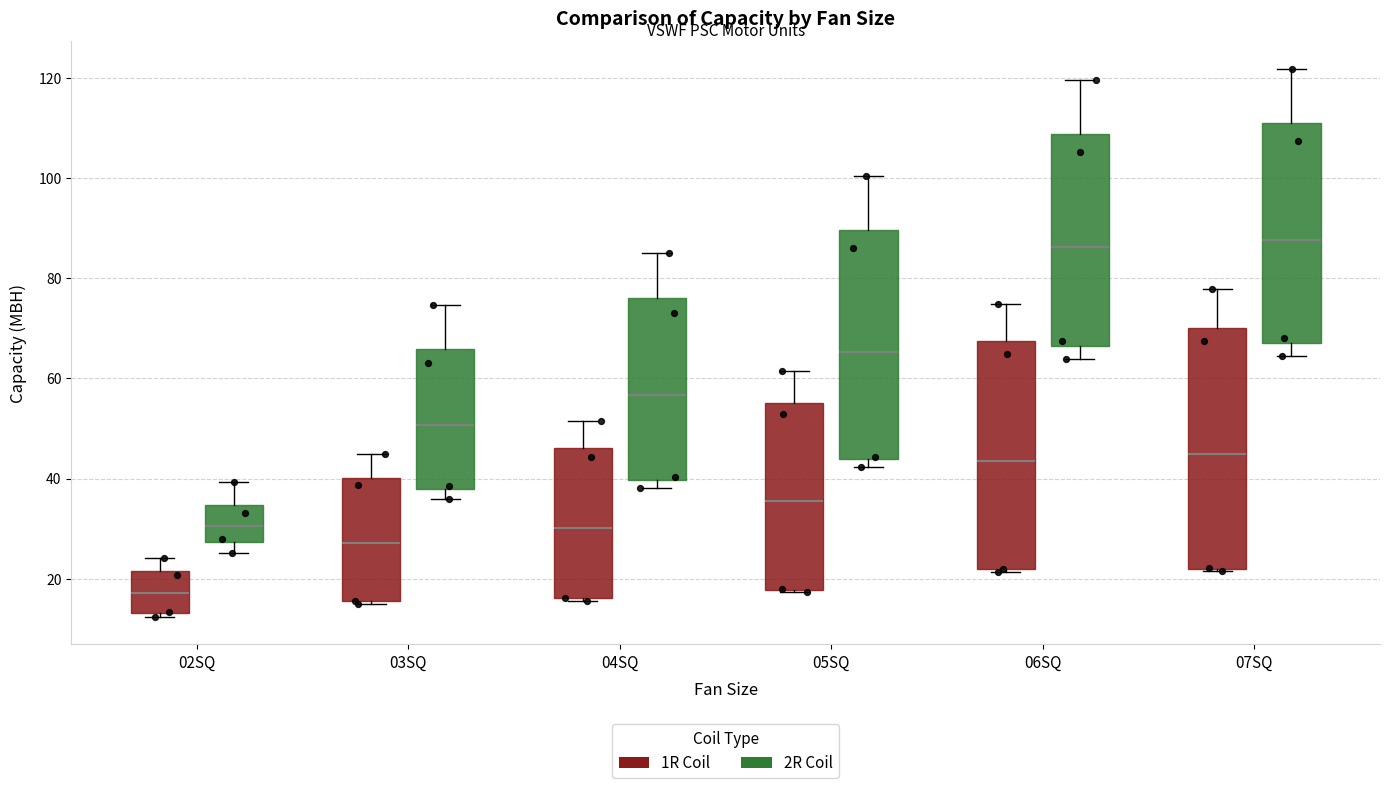

Where is the lower edge of the box for 04SQ (1R Coil) on the y-axis? The values are not printed on the chart, so give them approximately, as read against the axis.

16